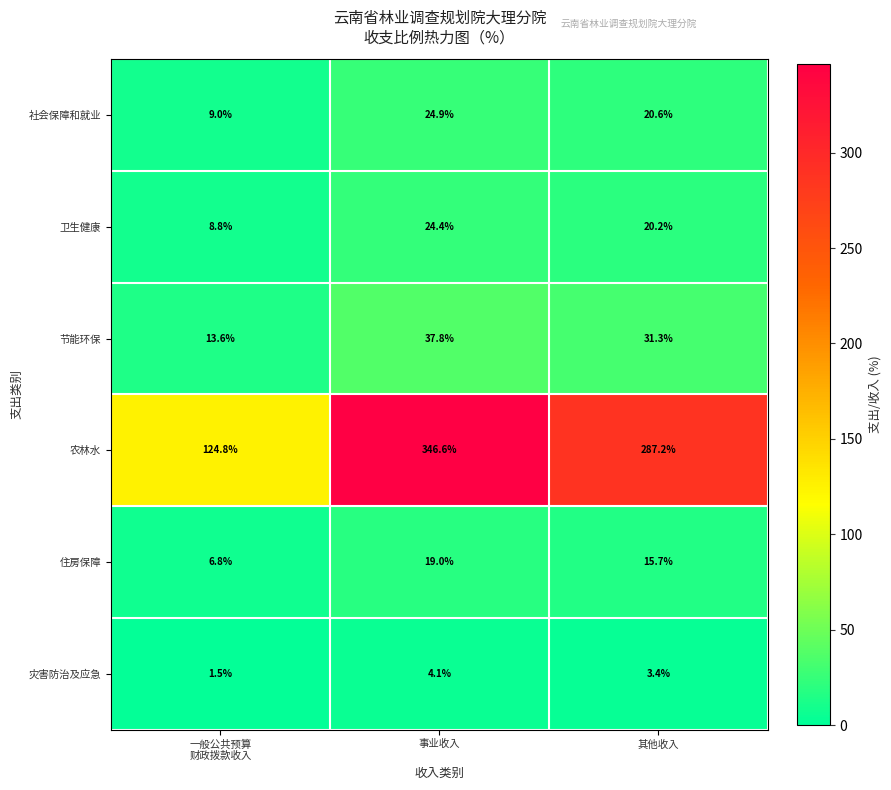

What is the sum of all 农林水 values?

758.6